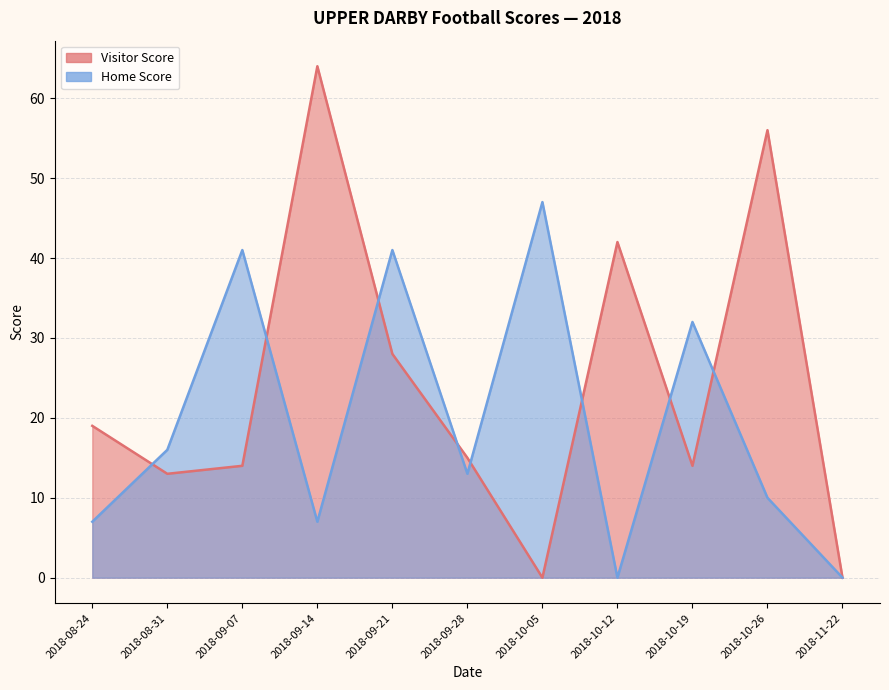

How many data points in Home Score are above 13?

5